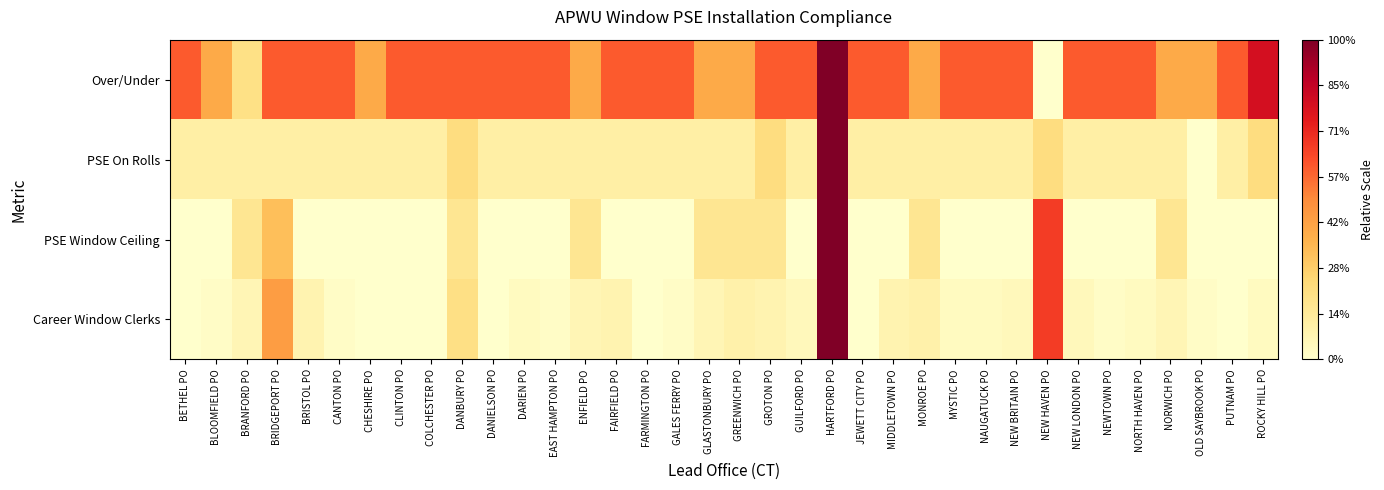

Reading left to right, transcribe all the data shown in this chart.

Over/Under: BETHEL PO=0.6	BLOOMFIELD PO=0.4	BRANFORD PO=0.2	BRIDGEPORT PO=0.6	BRISTOL PO=0.6	CANTON PO=0.6	CHESHIRE PO=0.4	CLINTON PO=0.6	COLCHESTER PO=0.6	DANBURY PO=0.6	DANIELSON PO=0.6	DARIEN PO=0.6	EAST HAMPTON PO=0.6	ENFIELD PO=0.4	FAIRFIELD PO=0.6	FARMINGTON PO=0.6	GALES FERRY PO=0.6	GLASTONBURY PO=0.4	GREENWICH PO=0.4	GROTON PO=0.6	GUILFORD PO=0.6	HARTFORD PO=1.0	JEWETT CITY PO=0.6	MIDDLETOWN PO=0.6	MONROE PO=0.4	MYSTIC PO=0.6	NAUGATUCK PO=0.6	NEW BRITAIN PO=0.6	NEW HAVEN PO=0.0	NEW LONDON PO=0.6	NEWTOWN PO=0.6	NORTH HAVEN PO=0.6	NORWICH PO=0.4	OLD SAYBROOK PO=0.4	PUTNAM PO=0.6	ROCKY HILL PO=0.8
PSE On Rolls: BETHEL PO=0.1	BLOOMFIELD PO=0.1	BRANFORD PO=0.1	BRIDGEPORT PO=0.1	BRISTOL PO=0.1	CANTON PO=0.1	CHESHIRE PO=0.1	CLINTON PO=0.1	COLCHESTER PO=0.1	DANBURY PO=0.2	DANIELSON PO=0.1	DARIEN PO=0.1	EAST HAMPTON PO=0.1	ENFIELD PO=0.1	FAIRFIELD PO=0.1	FARMINGTON PO=0.1	GALES FERRY PO=0.1	GLASTONBURY PO=0.1	GREENWICH PO=0.1	GROTON PO=0.2	GUILFORD PO=0.1	HARTFORD PO=1.0	JEWETT CITY PO=0.1	MIDDLETOWN PO=0.1	MONROE PO=0.1	MYSTIC PO=0.1	NAUGATUCK PO=0.1	NEW BRITAIN PO=0.1	NEW HAVEN PO=0.2	NEW LONDON PO=0.1	NEWTOWN PO=0.1	NORTH HAVEN PO=0.1	NORWICH PO=0.1	OLD SAYBROOK PO=0.0	PUTNAM PO=0.1	ROCKY HILL PO=0.2
PSE Window Ceiling: BETHEL PO=0.0	BLOOMFIELD PO=0.0	BRANFORD PO=0.2	BRIDGEPORT PO=0.3	BRISTOL PO=0.0	CANTON PO=0.0	CHESHIRE PO=0.0	CLINTON PO=0.0	COLCHESTER PO=0.0	DANBURY PO=0.2	DANIELSON PO=0.0	DARIEN PO=0.0	EAST HAMPTON PO=0.0	ENFIELD PO=0.2	FAIRFIELD PO=0.0	FARMINGTON PO=0.0	GALES FERRY PO=0.0	GLASTONBURY PO=0.2	GREENWICH PO=0.2	GROTON PO=0.2	GUILFORD PO=0.0	HARTFORD PO=1.0	JEWETT CITY PO=0.0	MIDDLETOWN PO=0.0	MONROE PO=0.2	MYSTIC PO=0.0	NAUGATUCK PO=0.0	NEW BRITAIN PO=0.0	NEW HAVEN PO=0.7	NEW LONDON PO=0.0	NEWTOWN PO=0.0	NORTH HAVEN PO=0.0	NORWICH PO=0.2	OLD SAYBROOK PO=0.0	PUTNAM PO=0.0	ROCKY HILL PO=0.0
Career Window Clerks: BETHEL PO=0.0	BLOOMFIELD PO=0.0	BRANFORD PO=0.1	BRIDGEPORT PO=0.4	BRISTOL PO=0.1	CANTON PO=0.0	CHESHIRE PO=0.0	CLINTON PO=0.0	COLCHESTER PO=0.0	DANBURY PO=0.2	DANIELSON PO=0.0	DARIEN PO=0.0	EAST HAMPTON PO=0.0	ENFIELD PO=0.1	FAIRFIELD PO=0.1	FARMINGTON PO=0.0	GALES FERRY PO=0.0	GLASTONBURY PO=0.1	GREENWICH PO=0.1	GROTON PO=0.1	GUILFORD PO=0.0	HARTFORD PO=1.0	JEWETT CITY PO=0.0	MIDDLETOWN PO=0.1	MONROE PO=0.1	MYSTIC PO=0.0	NAUGATUCK PO=0.0	NEW BRITAIN PO=0.0	NEW HAVEN PO=0.7	NEW LONDON PO=0.0	NEWTOWN PO=0.0	NORTH HAVEN PO=0.0	NORWICH PO=0.1	OLD SAYBROOK PO=0.0	PUTNAM PO=0.0	ROCKY HILL PO=0.0